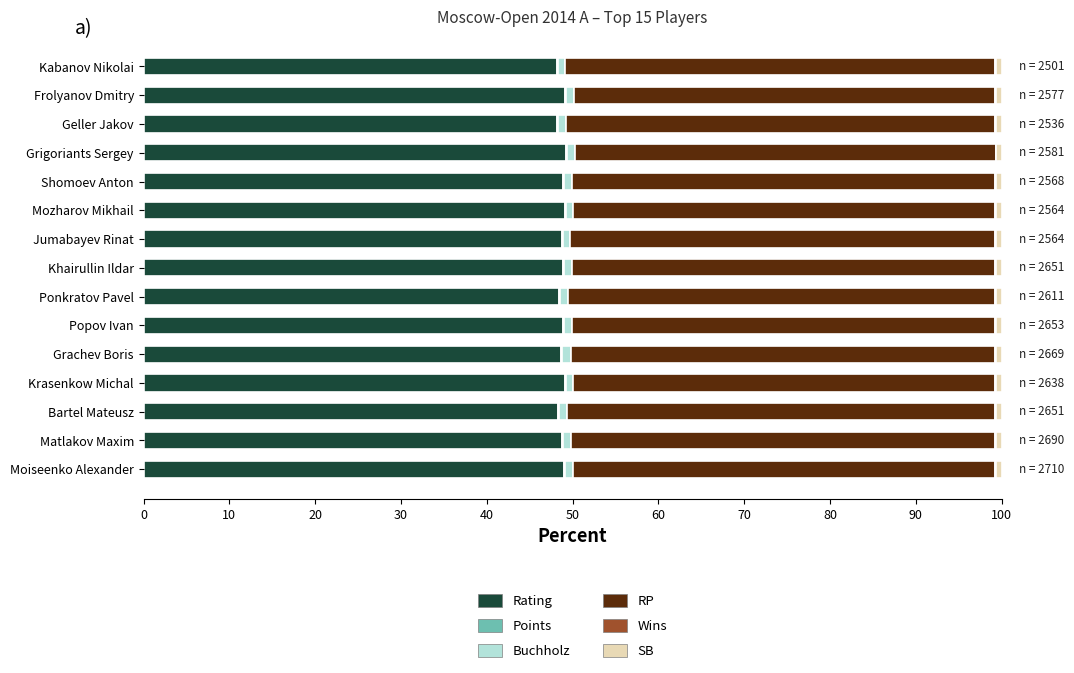

What is the maximum value for Rating?

49.3